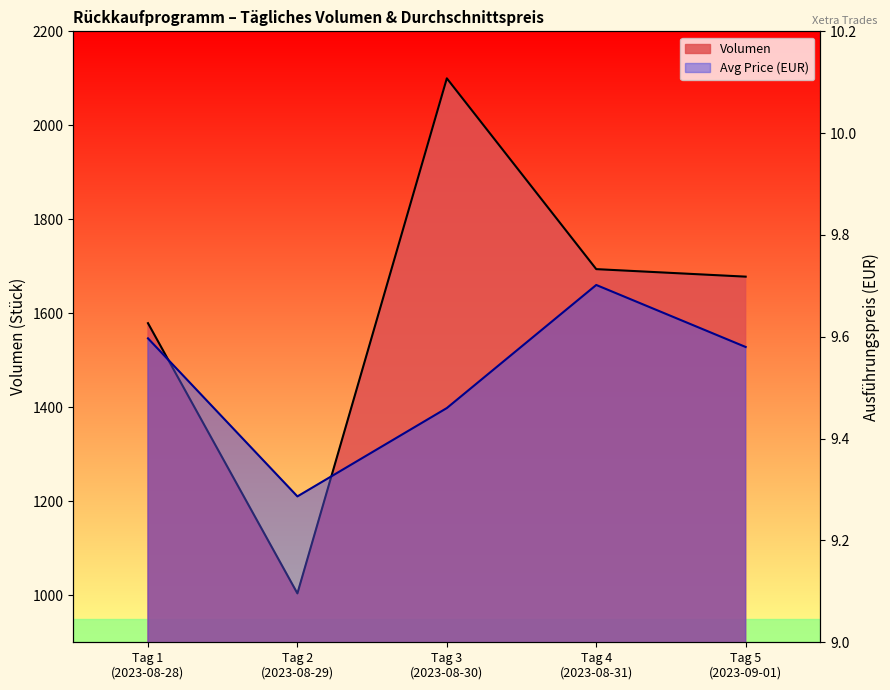

Which series has the largest total across all categories?

Volumen